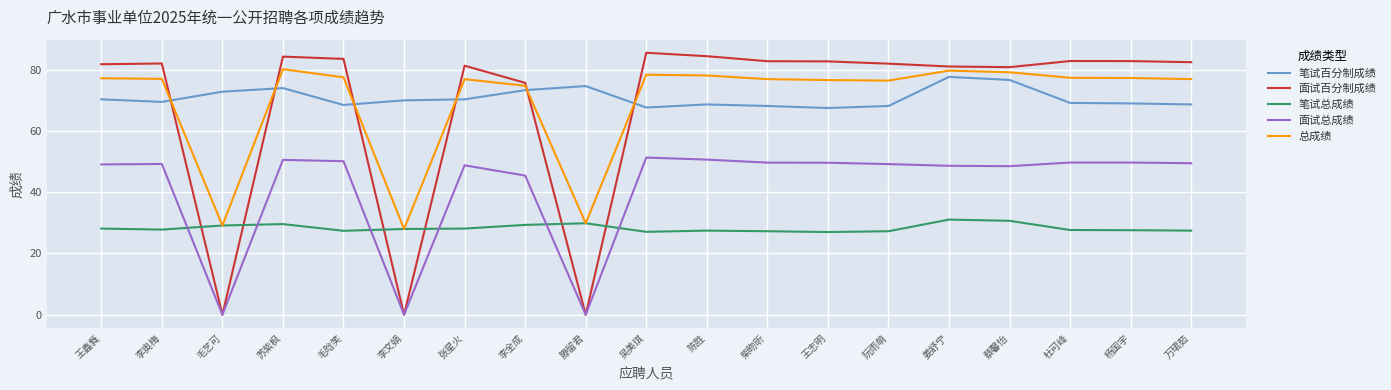

Is the value of 总成绩 at 毛艺可 greater than the value of 面试百分制成绩 at 李文娟?

Yes